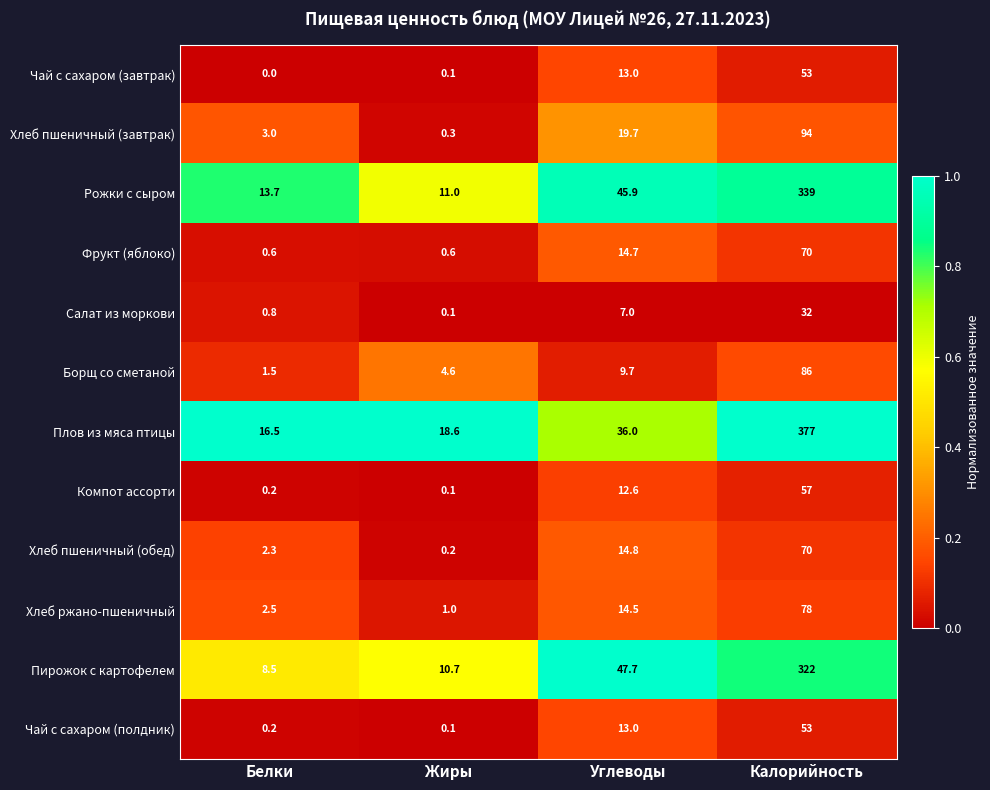

At which category is the sum across all series the highest?

Калорийность